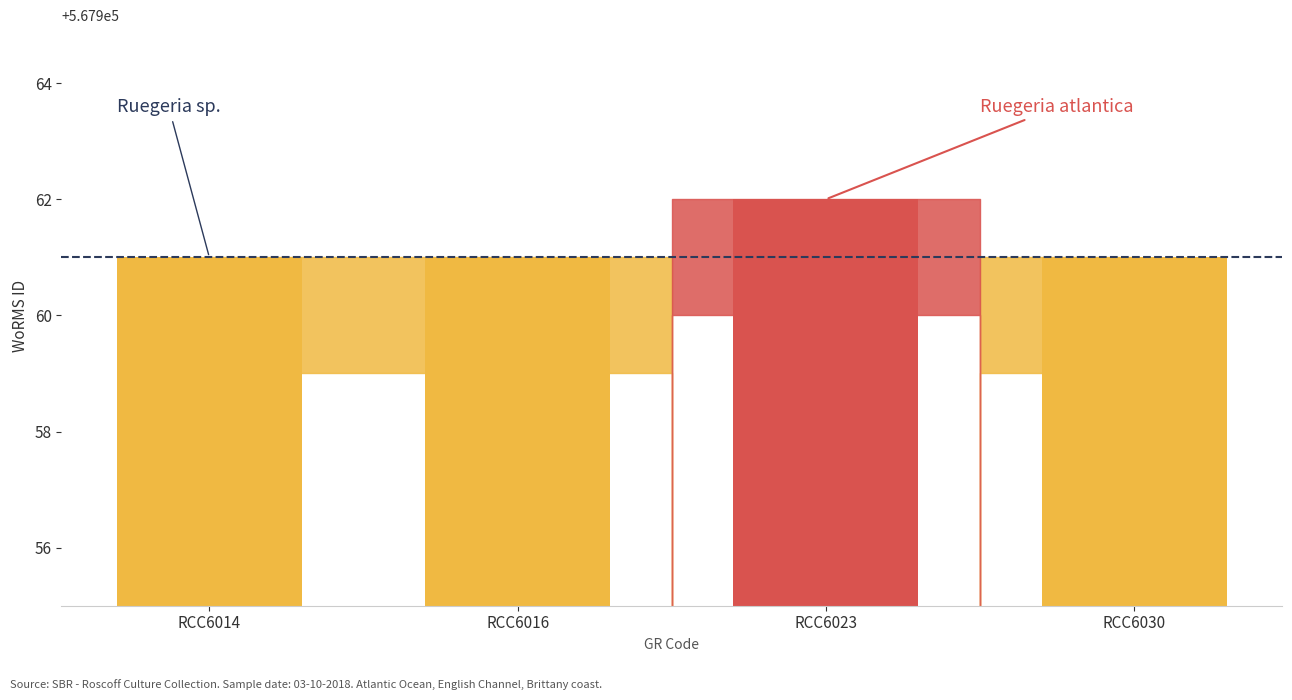

What is the value of the 4th bar from the left?

567961